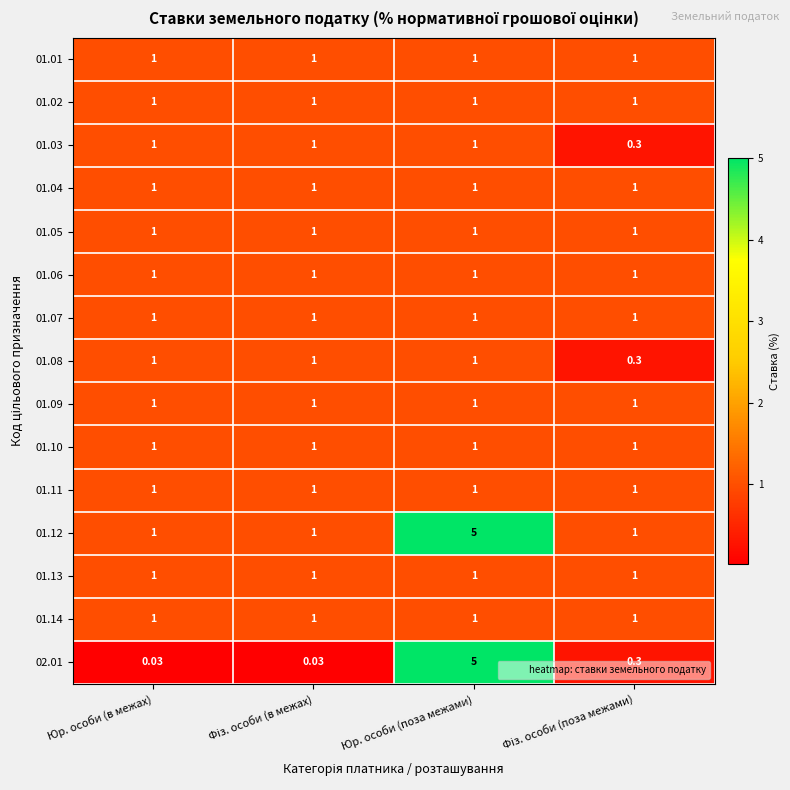

Which category has the highest value across all series?

Юр. особи (поза межами)